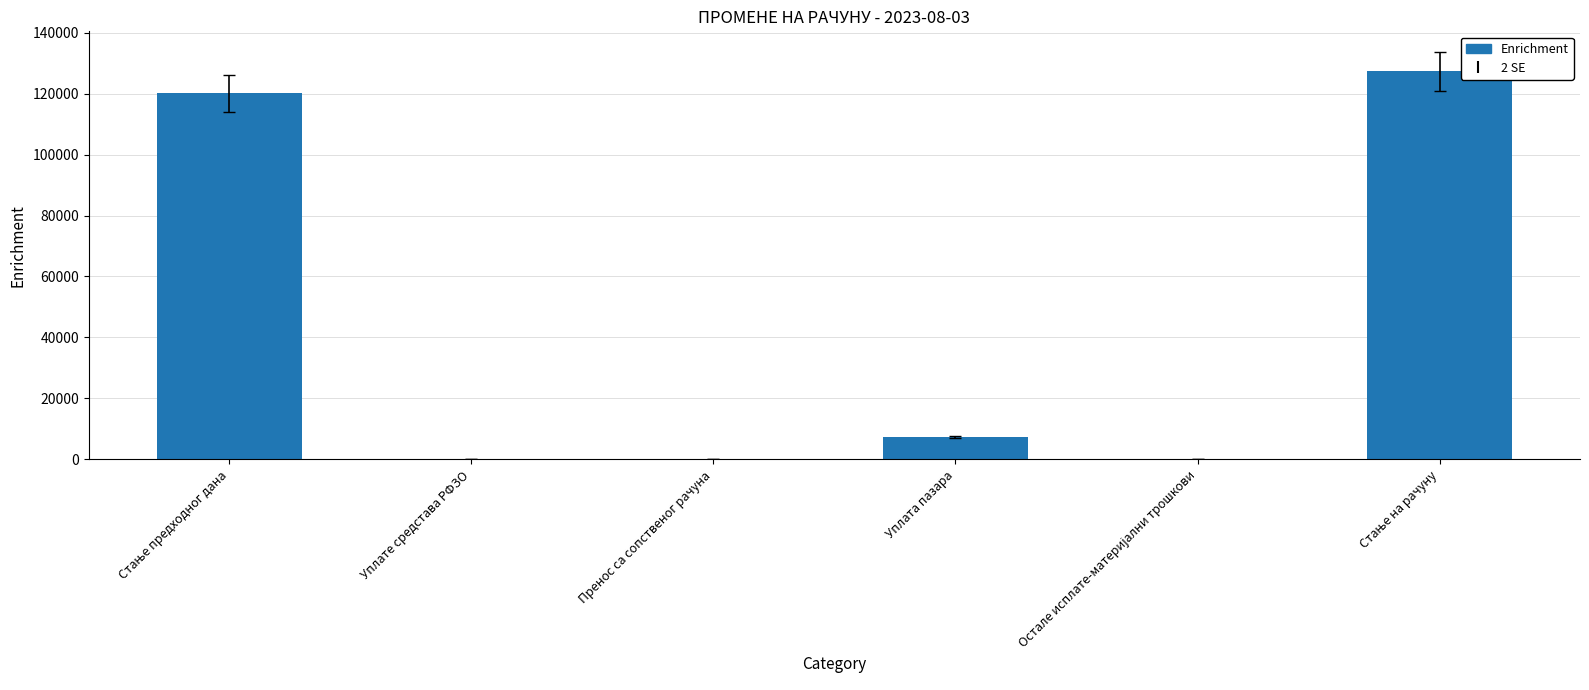

What is the sum of all values?

254724.7